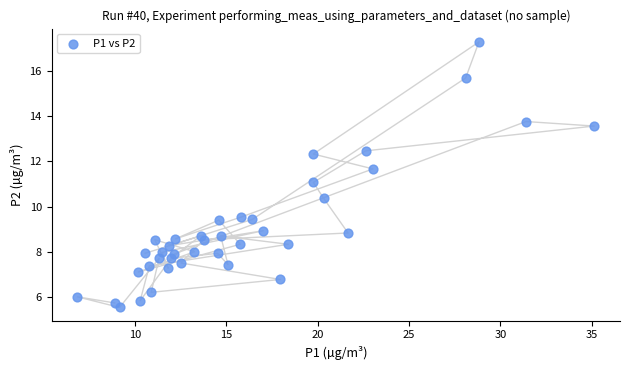

What is the range of X values (max minus min)?

28.3